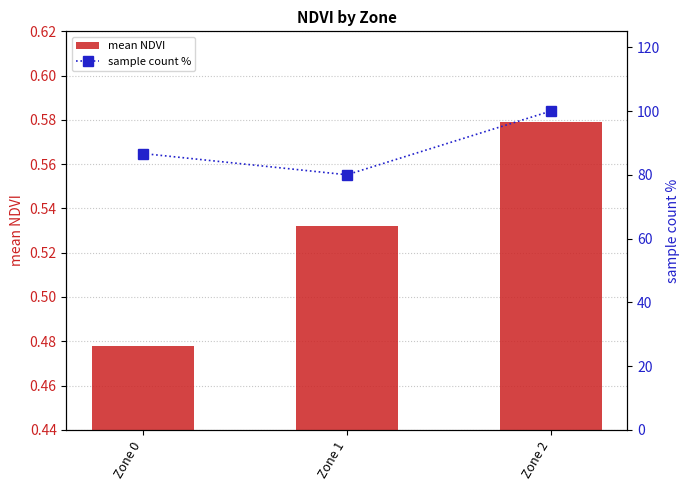

At how many categories does at least one series exceed 73?

3